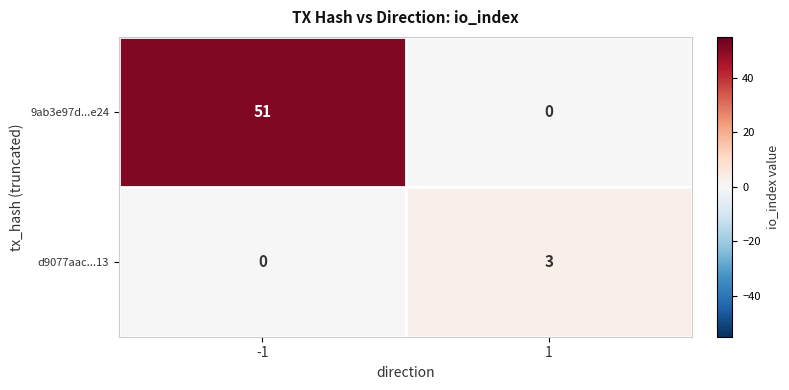

Which series has the largest total across all categories?

9ab3e97d...e24